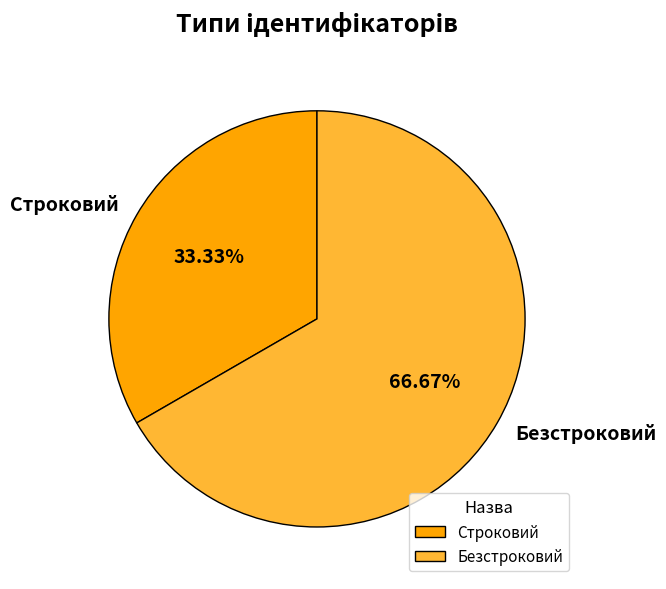

Is it true that Безстроковий is 78% of the pie?

False